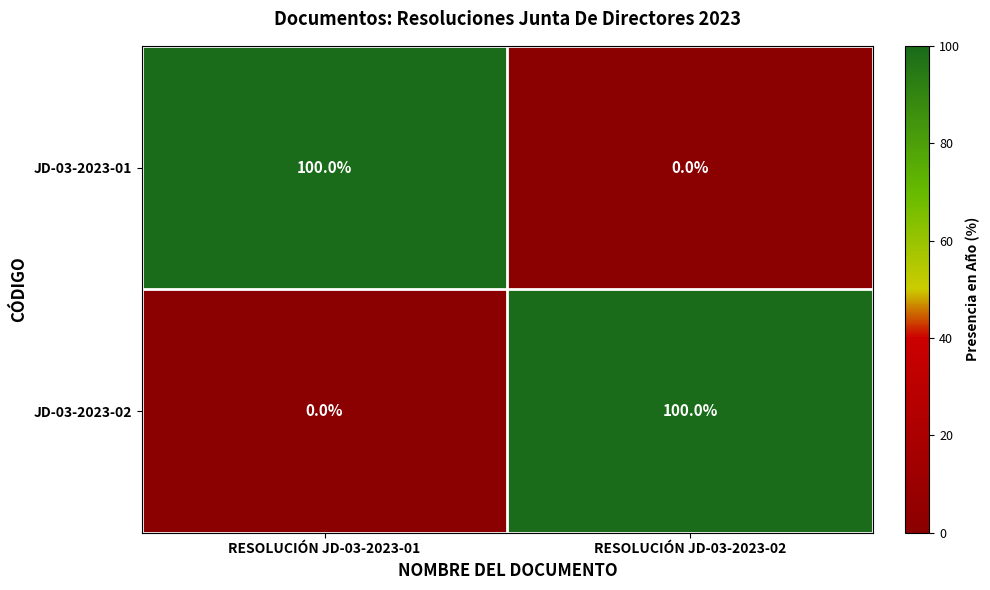

What is the difference between the highest and lowest values at RESOLUCIÓN JD-03-2023-01?

100